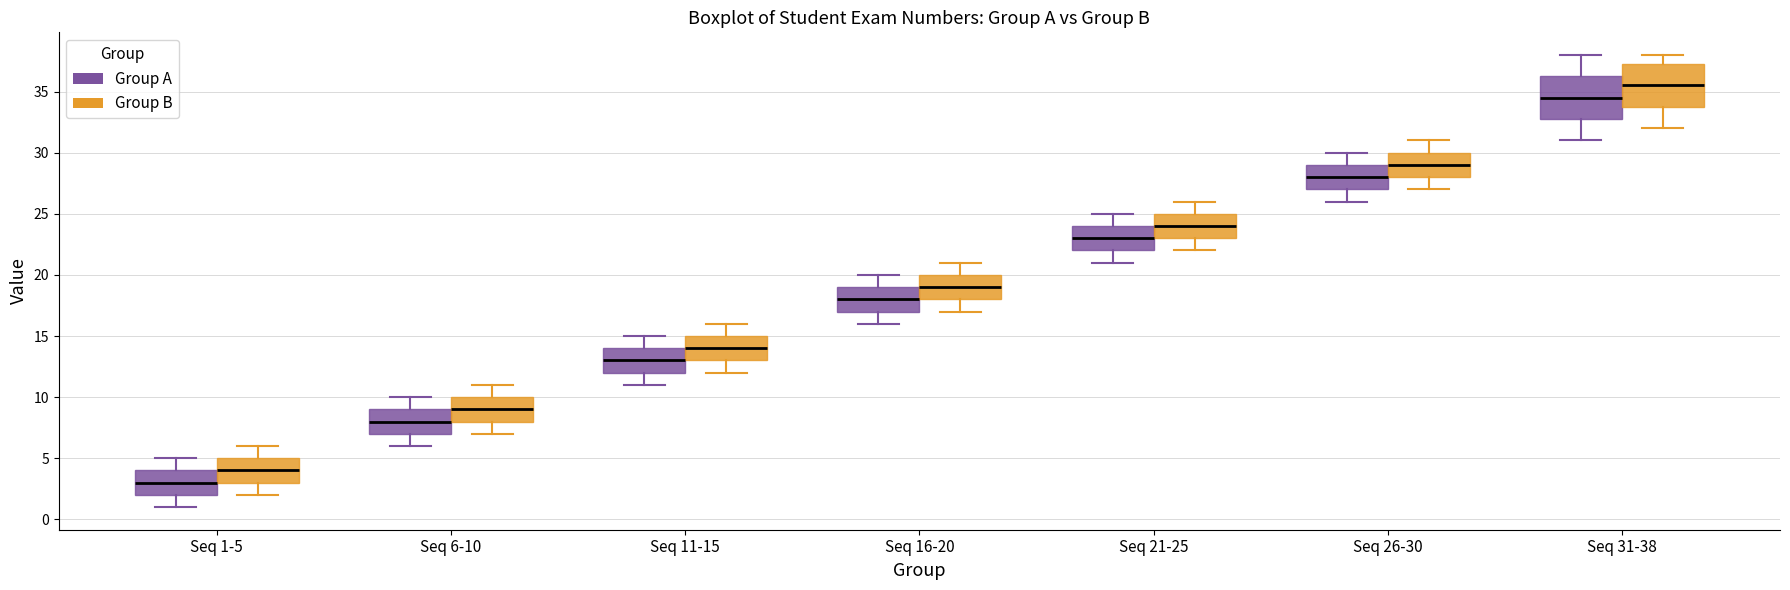

Which box has the lowest median line?

Seq 1-5 (Group A)